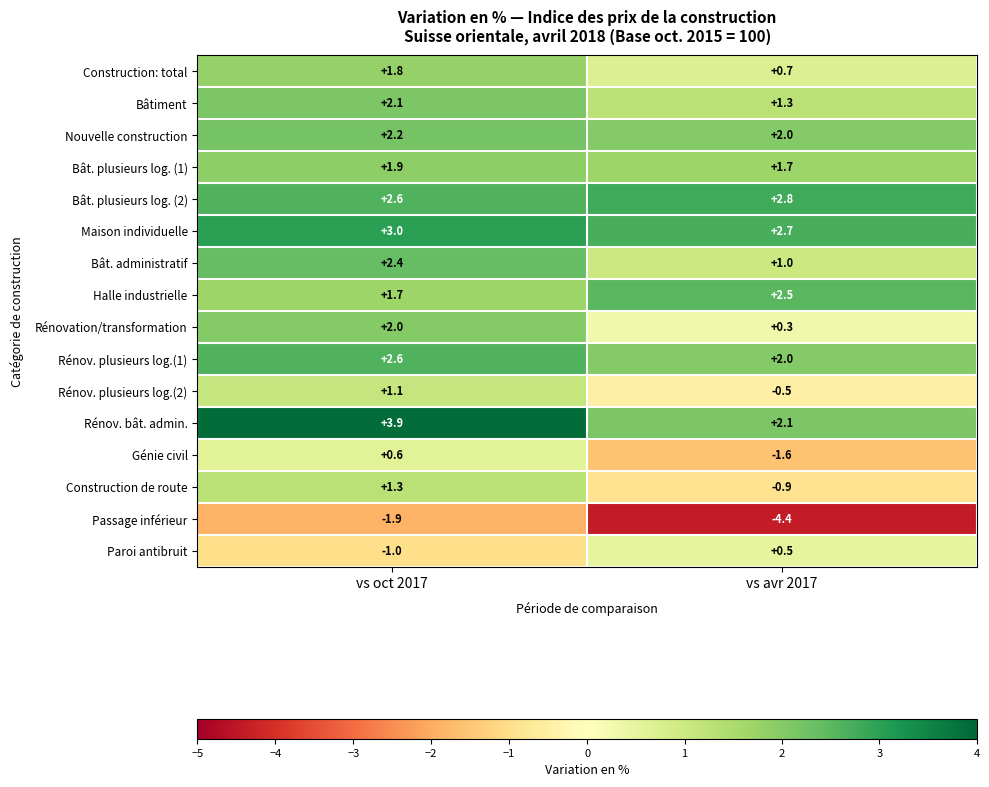

True or false: Construction: total has a value of 1.8 at vs oct 2017.

True